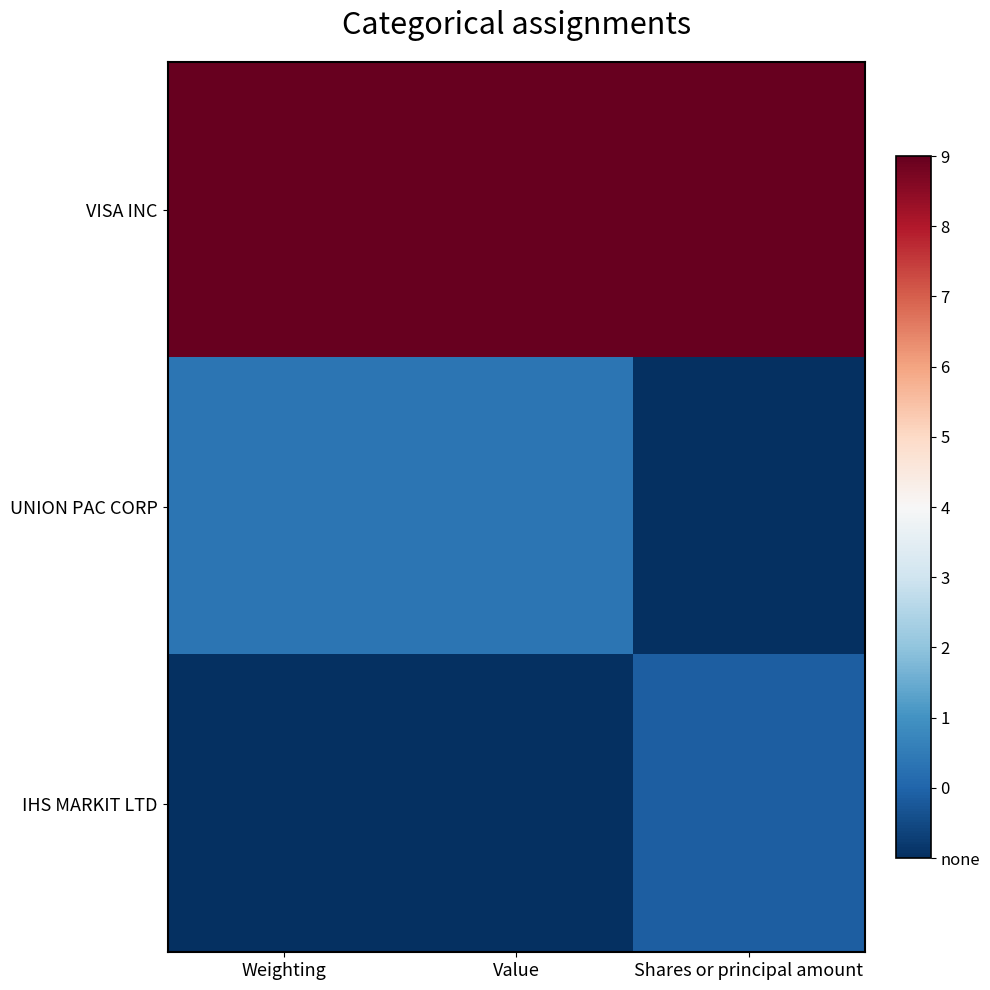

Rank the series at Shares or principal amount from lowest to highest value.

UNION PAC CORP, IHS MARKIT LTD, VISA INC